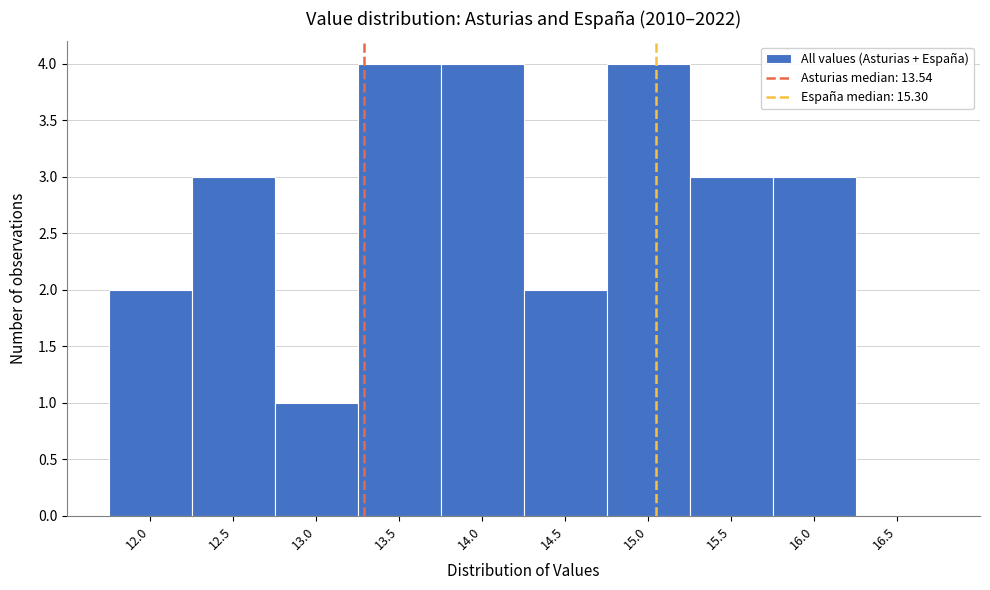

Reading left to right, what are all the values shown in this chart?

12.0=2	12.5=3	13.0=1	13.5=4	14.0=4	14.5=2	15.0=4	15.5=3	16.0=3	16.5=0